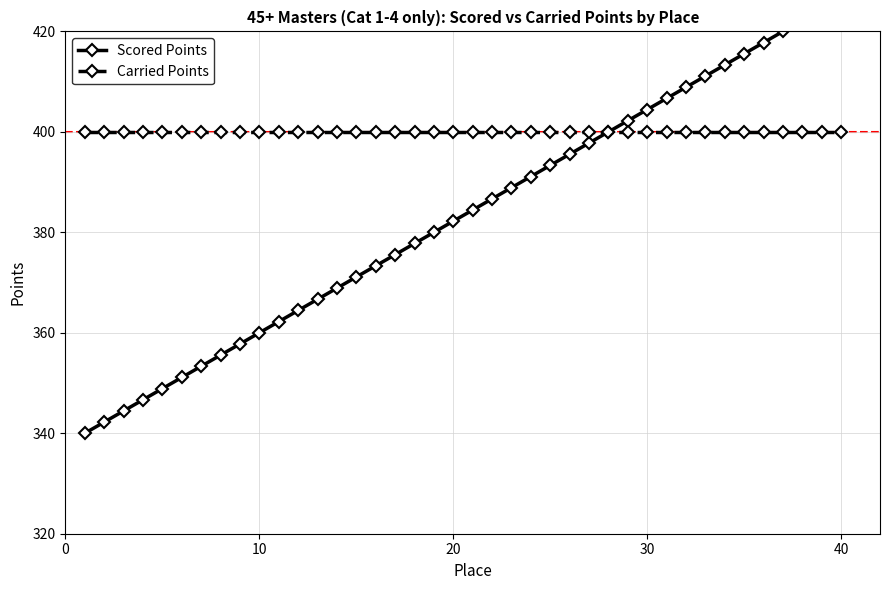

Is this an area chart (filled region under the line)?

No